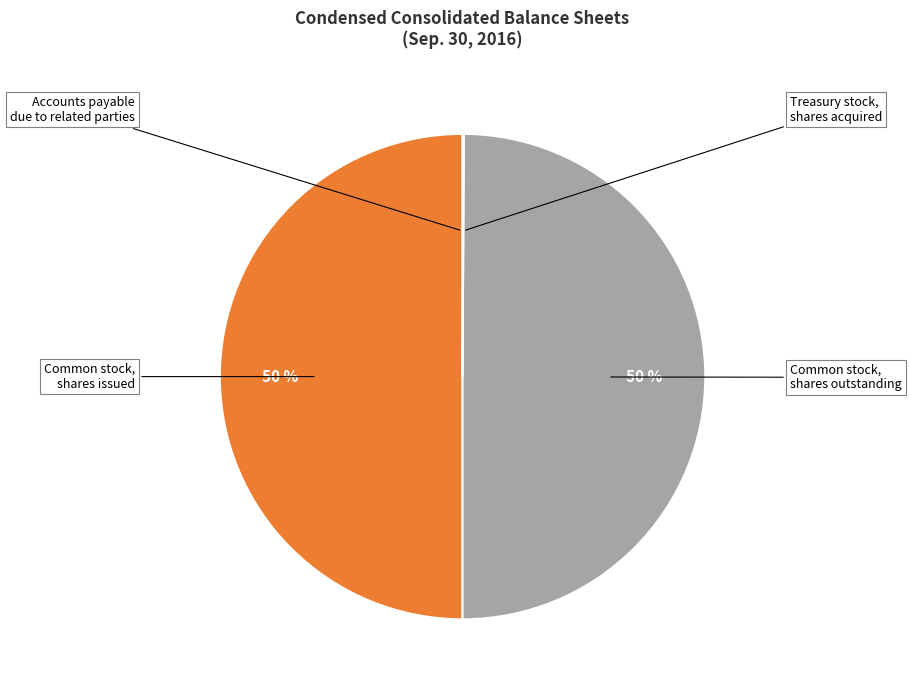

Between Common stock, shares outstanding and Accounts payable due to related parties, which is larger?

Common stock, shares outstanding